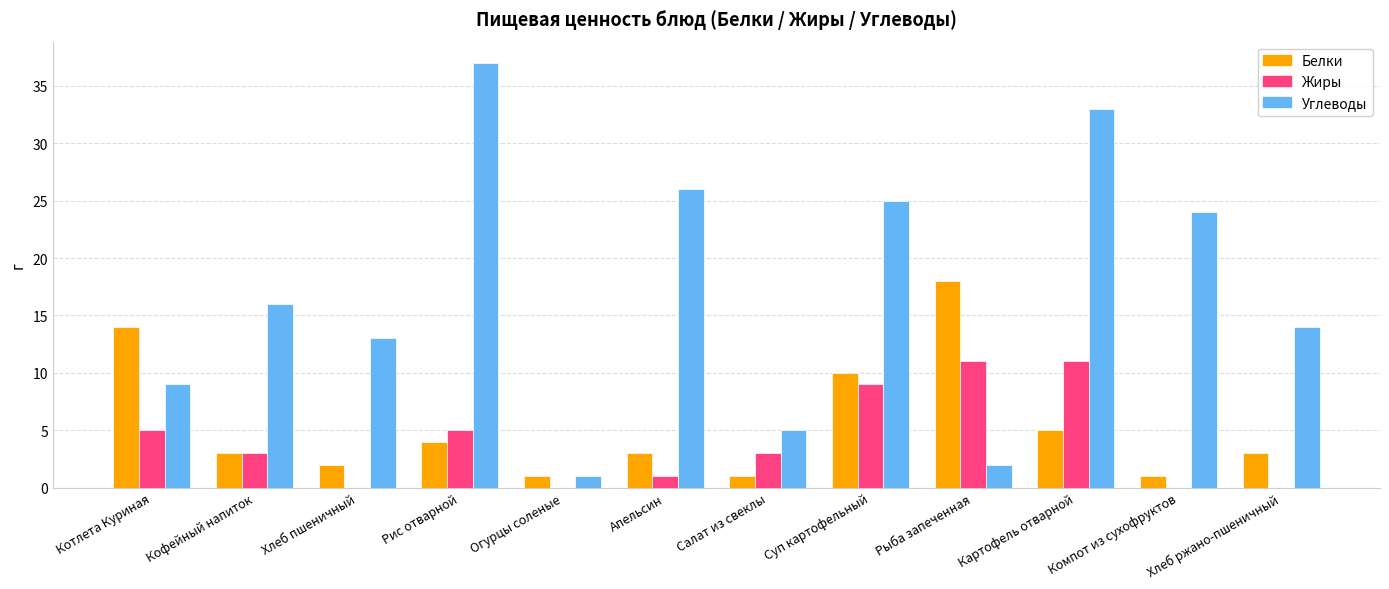

Which series has the largest total across all categories?

Углеводы